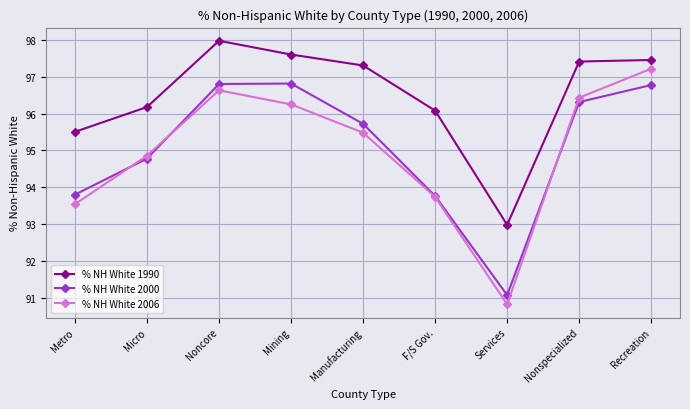

The value of % NH White 2006 at Recreation is 150.7. True or false?

False